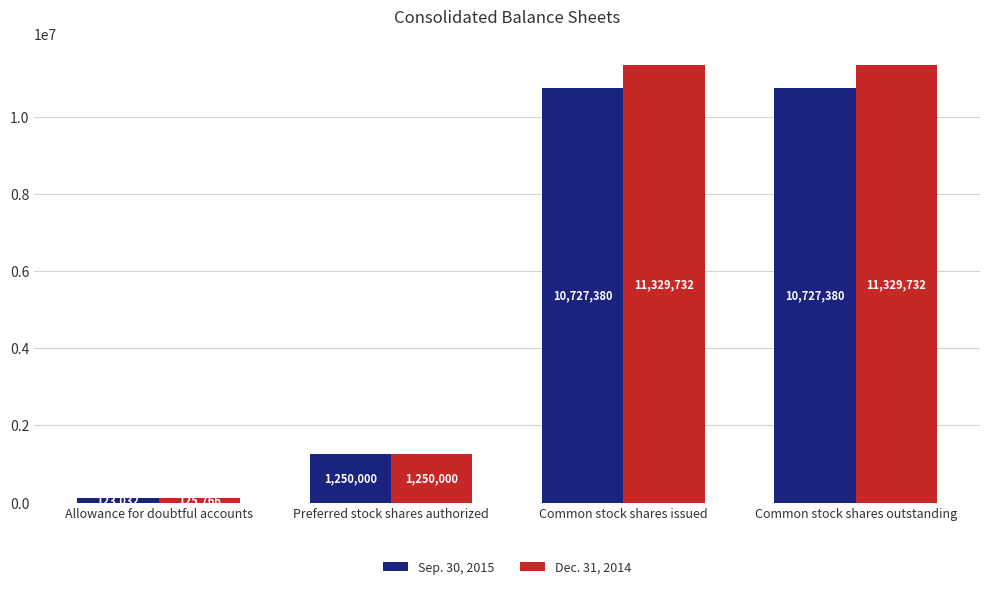

What are all the series names shown in the legend?

Sep. 30, 2015, Dec. 31, 2014